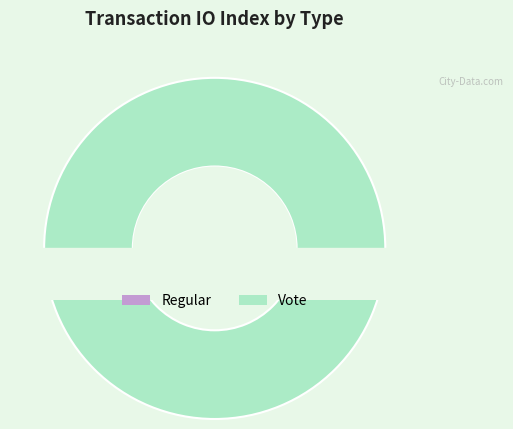

To the nearest percent, what is the average slice percentage?

50%